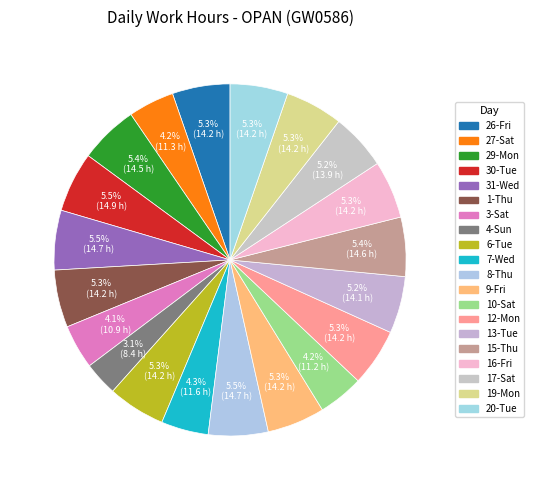

Count the number of slices in the pie.

20